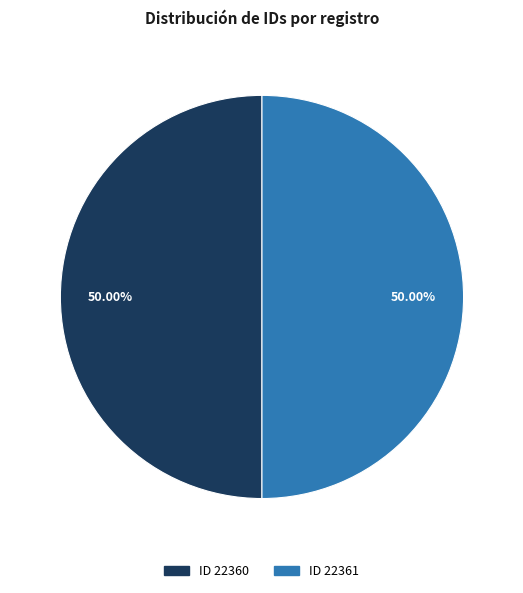

Which slice is the largest?

22361